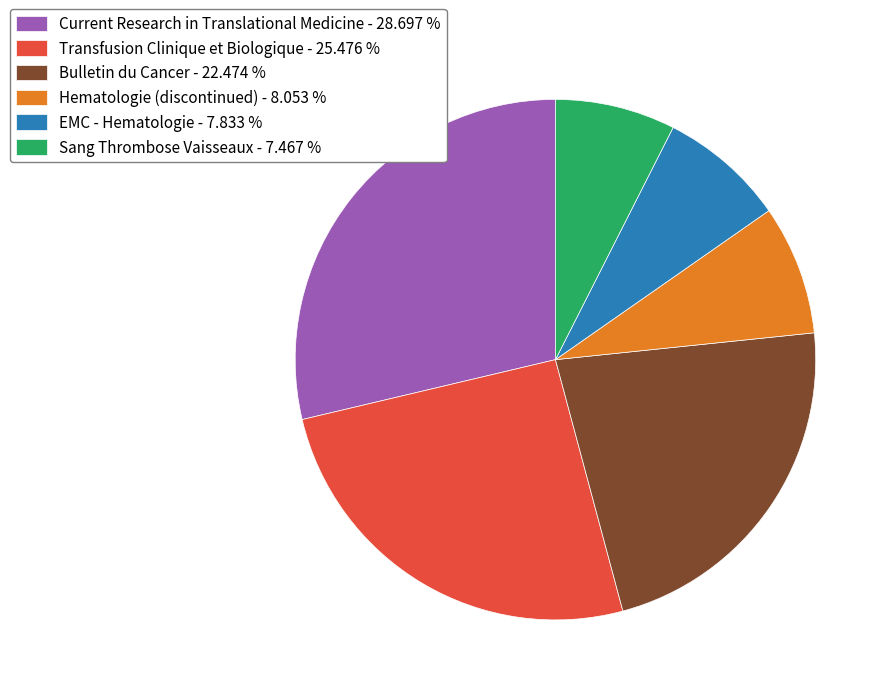

Is Bulletin du Cancer the majority of the pie?

No